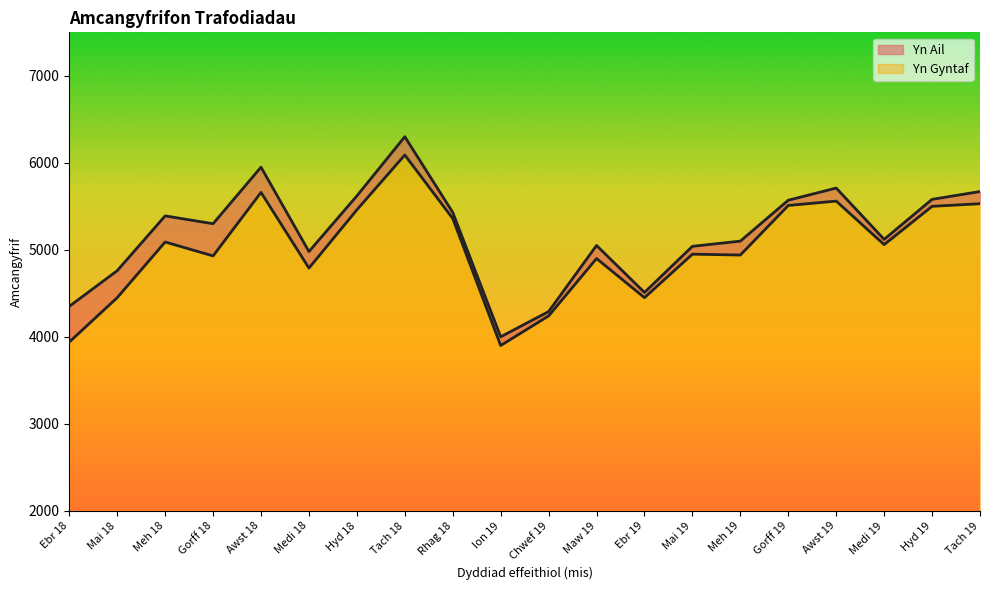

What is the maximum value shown in the chart?

6300